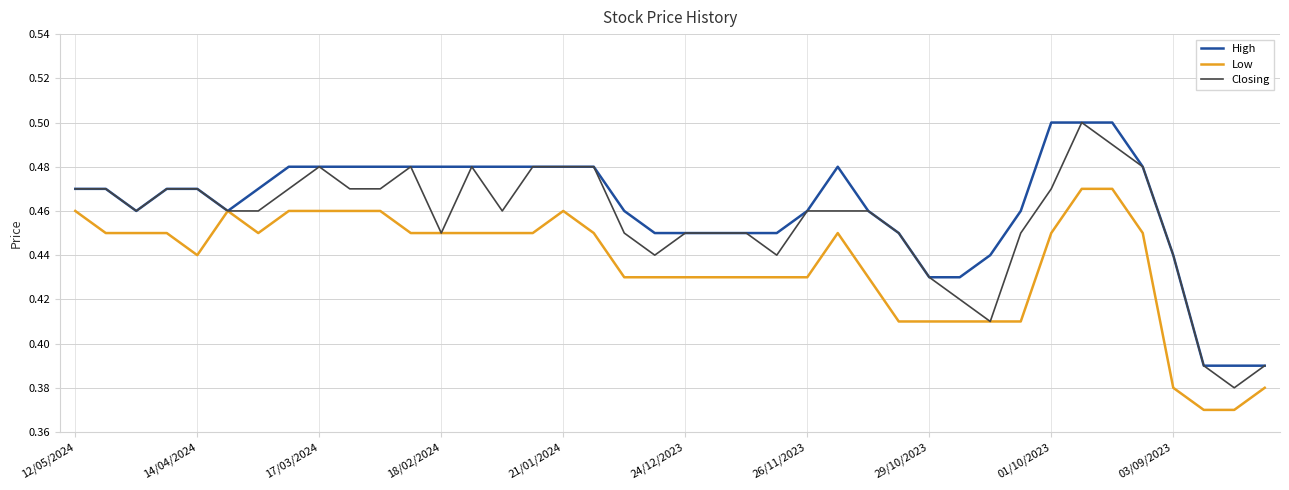

List the series in order of their overall mean, lowest first.

Low, Closing, High